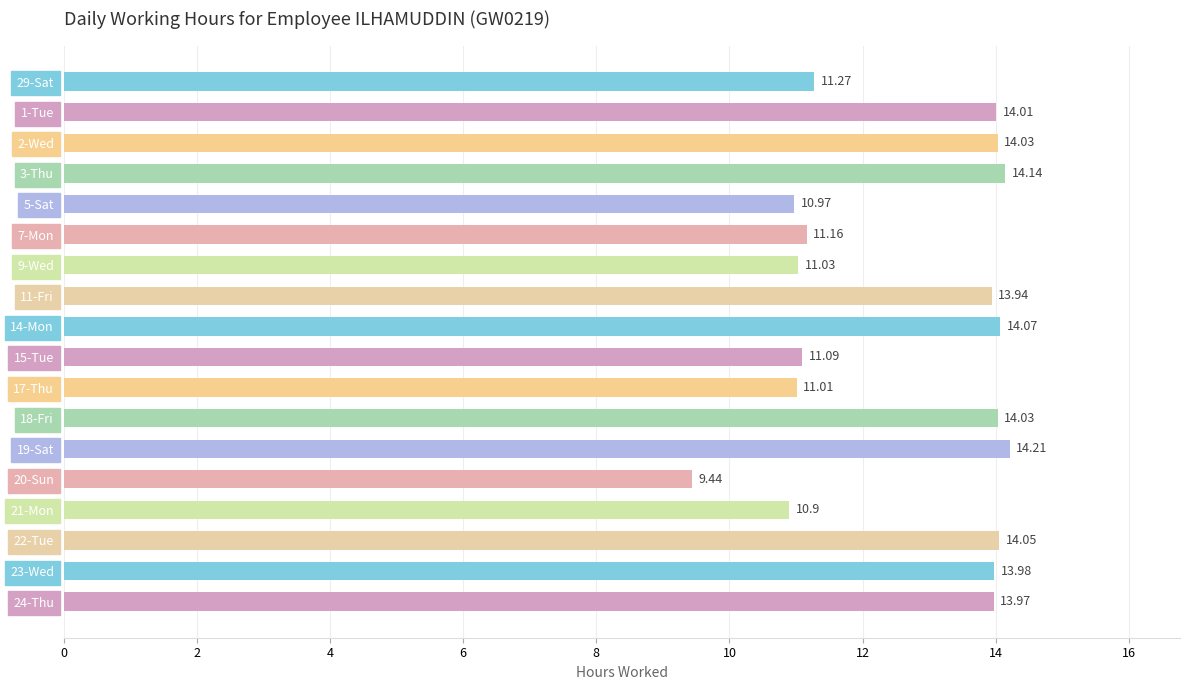

Are the bars horizontal?

Yes